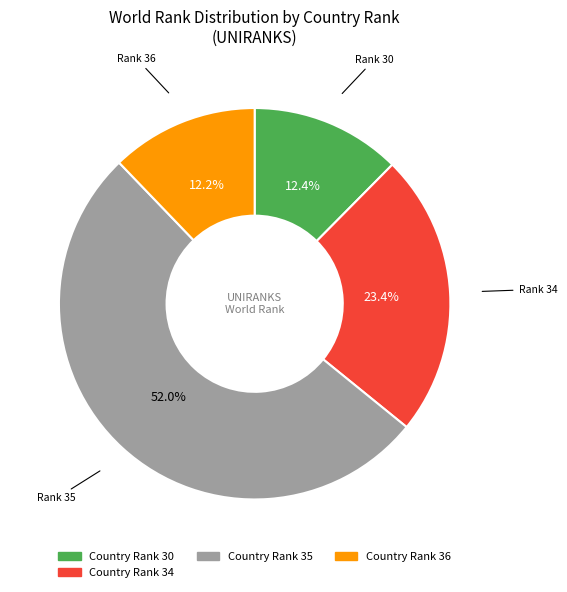

To the nearest percent, what is the average slice percentage?

25%